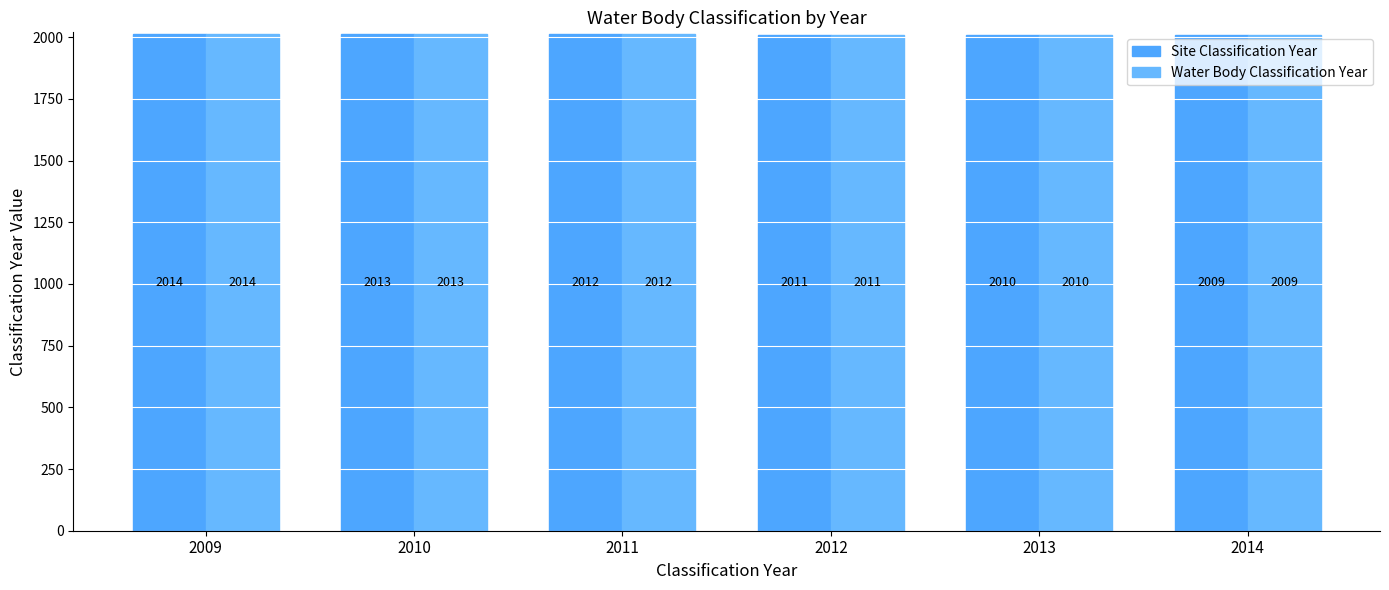

Is it true that Site Classification Year equals 2014 at 2009?

True